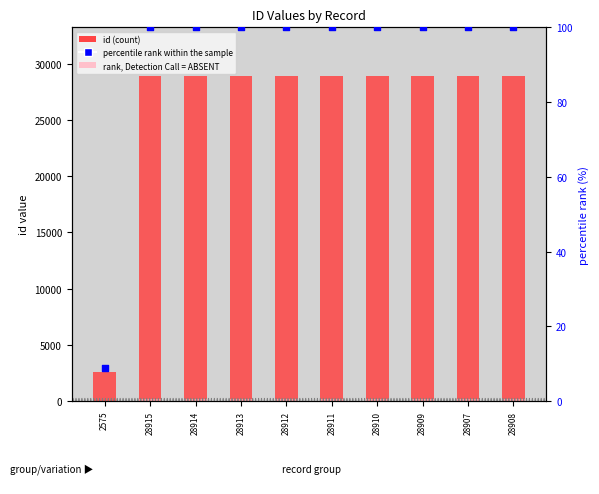

Which series has the widest spread of Y values?

id (count)